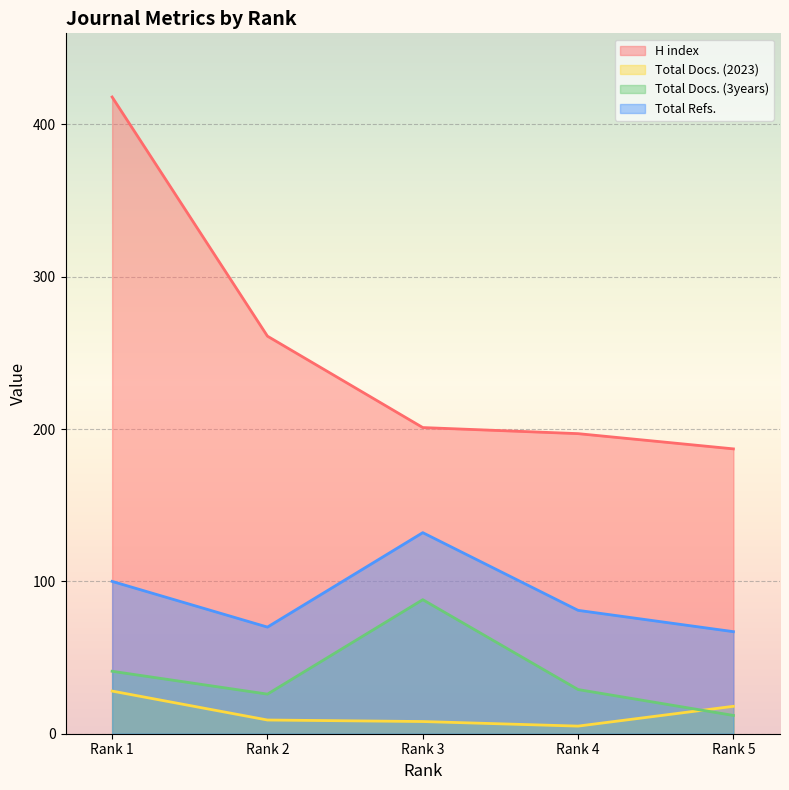

At which label is H index closest to 302?

Rank 2